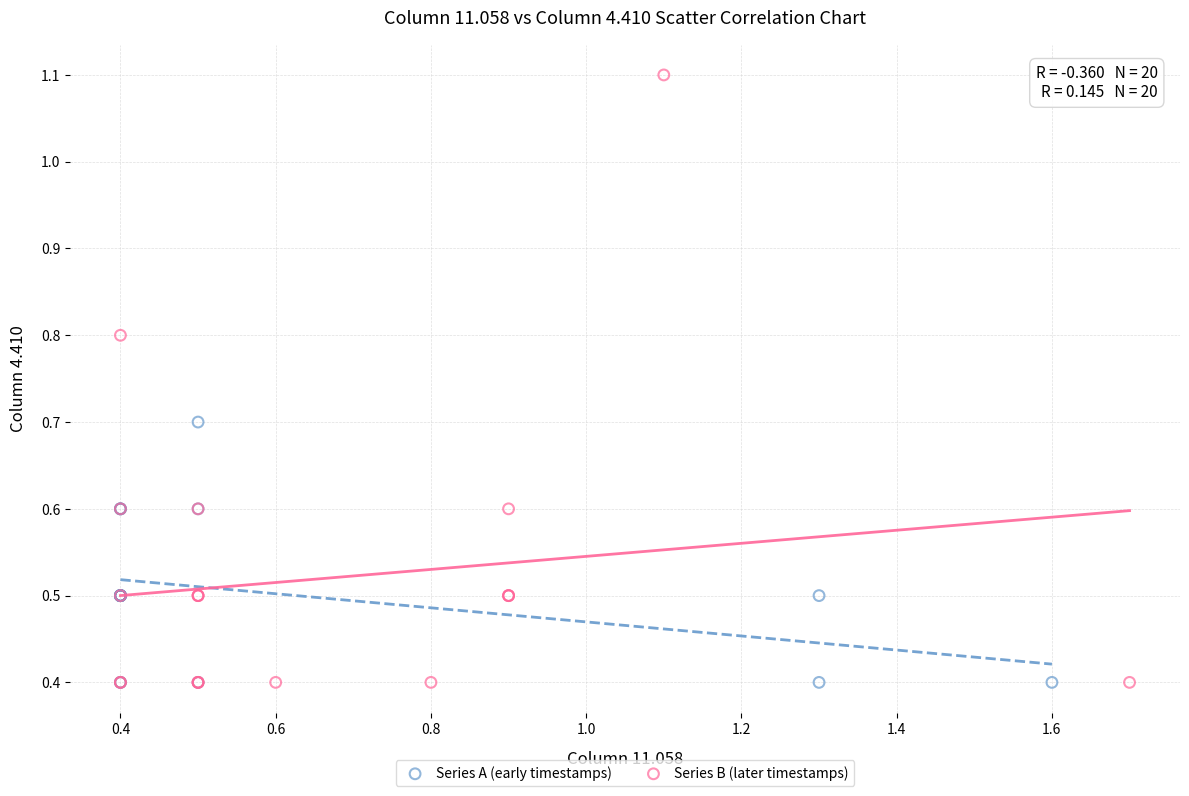

Which series contains the highest Y value?

Series B (later timestamps)